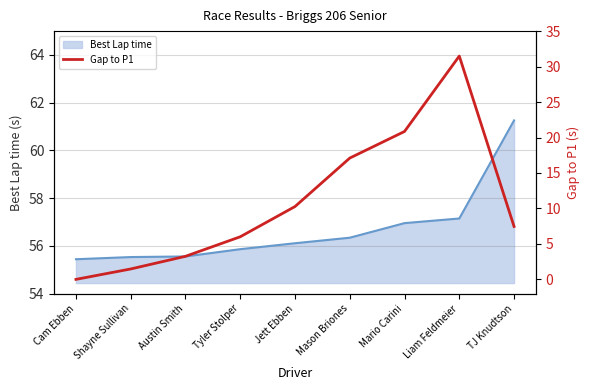

How many interior local peaks (higher than both neighbors) does the data have?

1